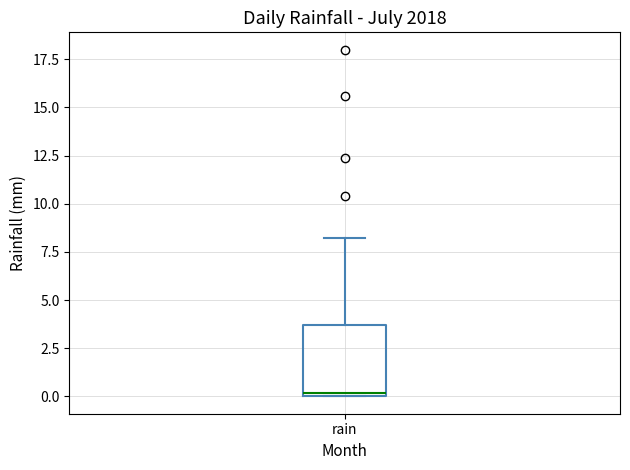

Where is the upper edge of the box for rain on the y-axis? The values are not printed on the chart, so give them approximately, as read against the axis.

3.5